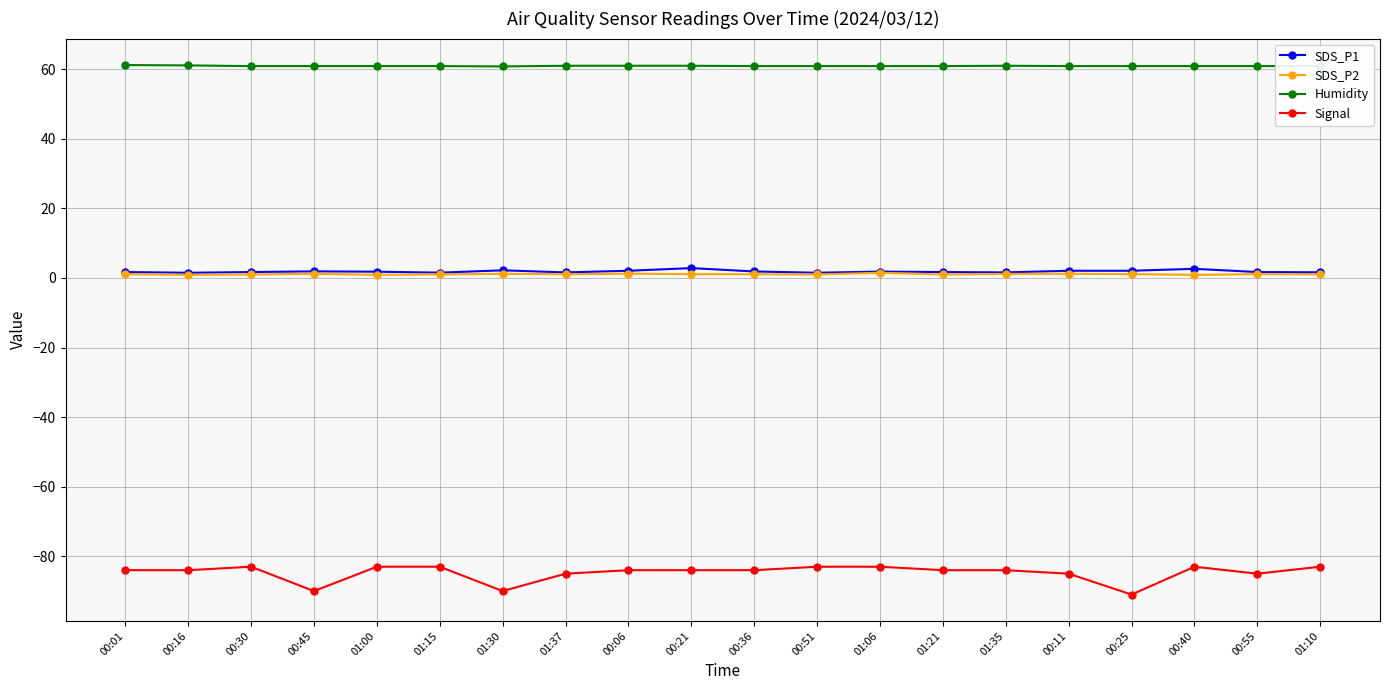

True or false: SDS_P1 has more than 1 interior local peaks.

True